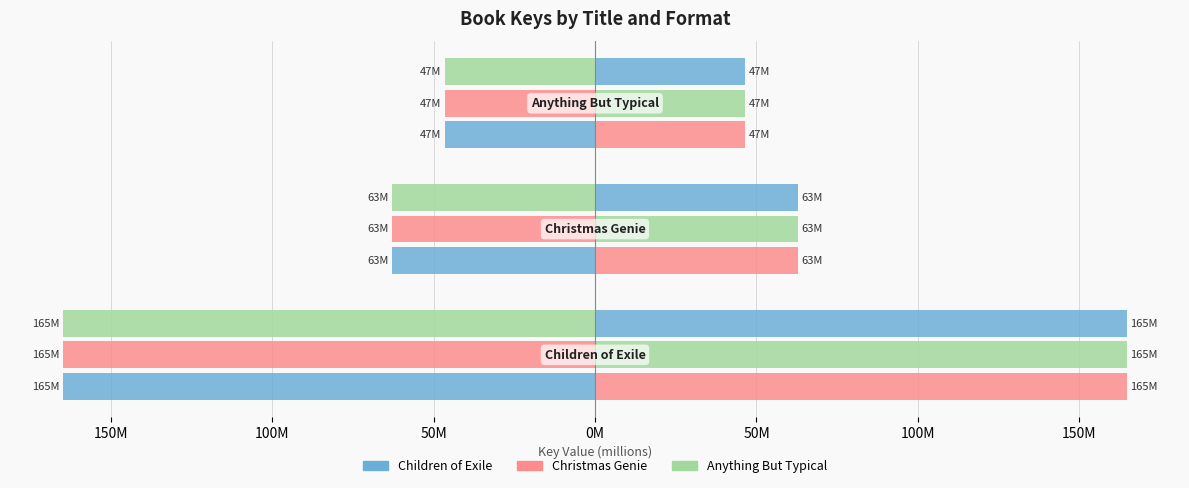

Is it true that eBook (right) equals 164665266 at 200M?

True